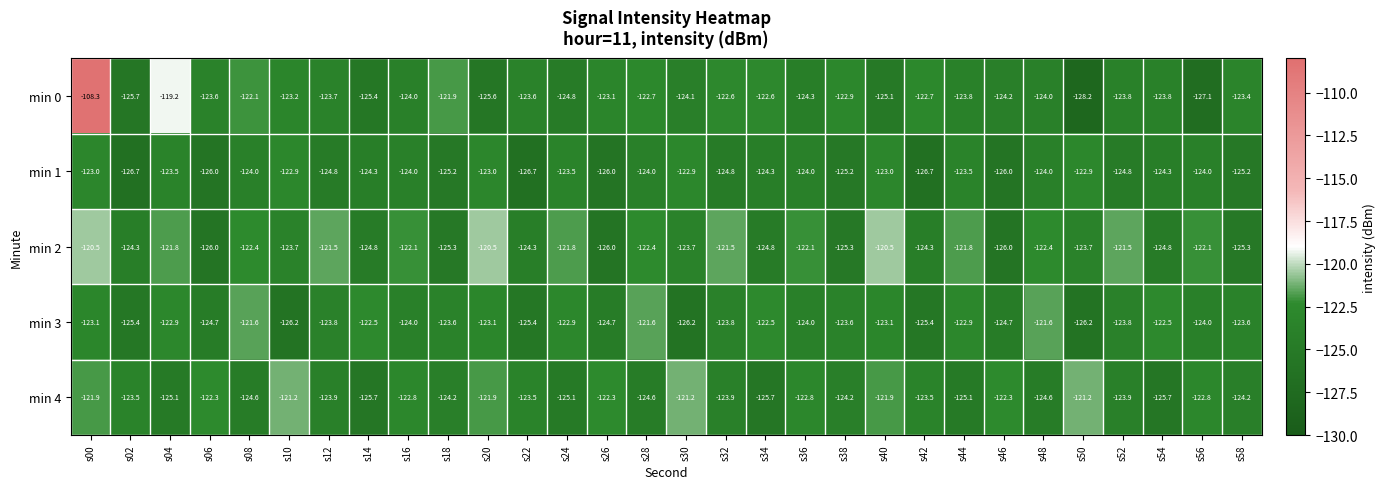

What is the minimum value shown in the chart?

-128.2